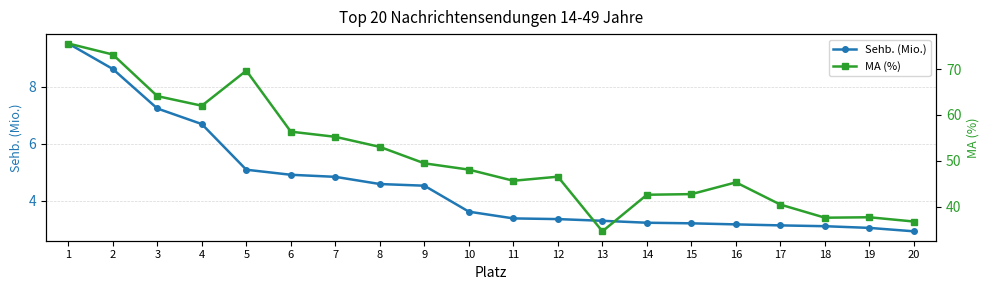

Which series has the largest total across all categories?

MA (%)